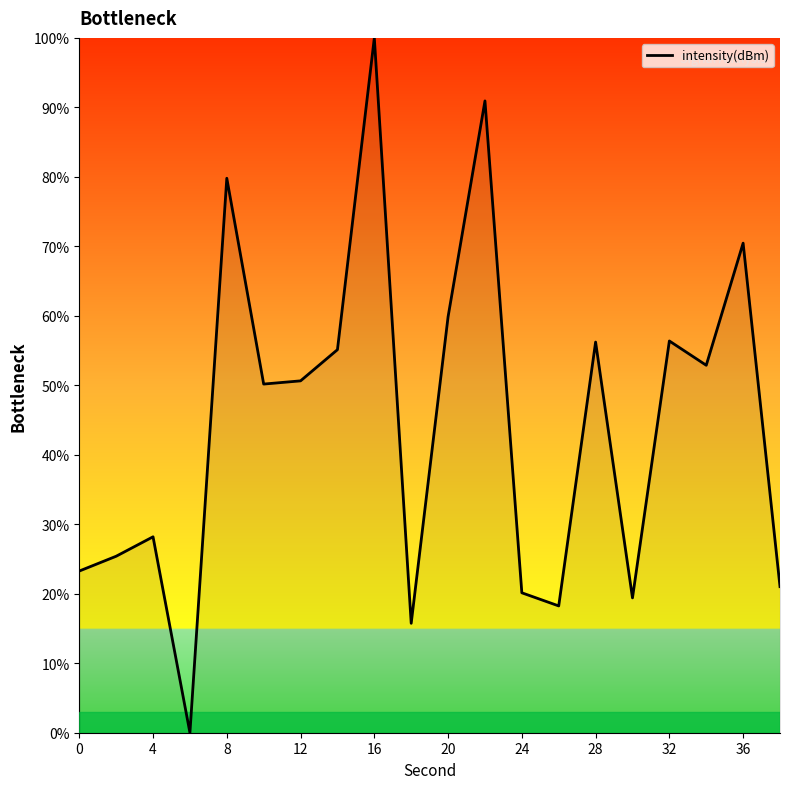

How many series are shown in this chart?

1